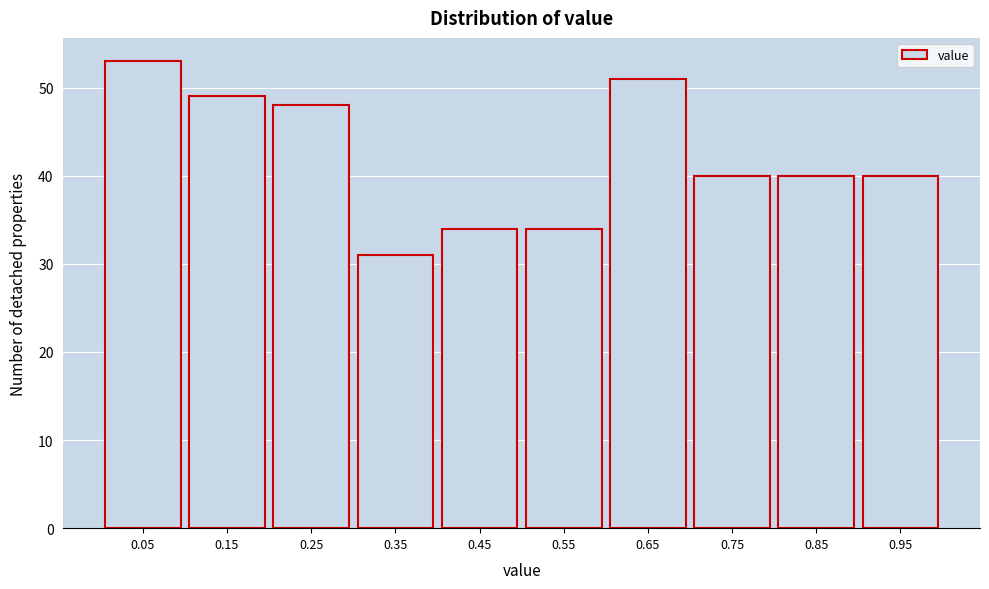

Reading right to left, list all the values displayed in this chart.

40	40	40	51	34	34	31	48	49	53